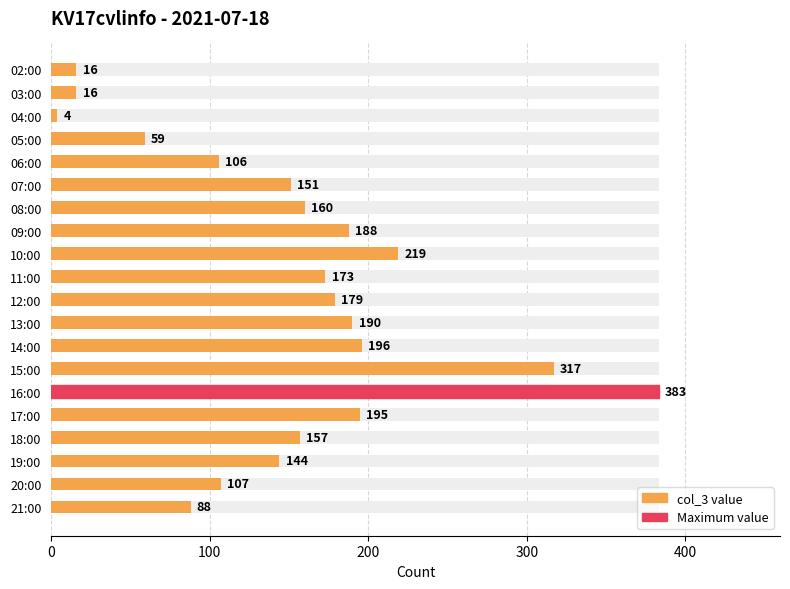

What is the label of the 9th bar from the right?

13:00